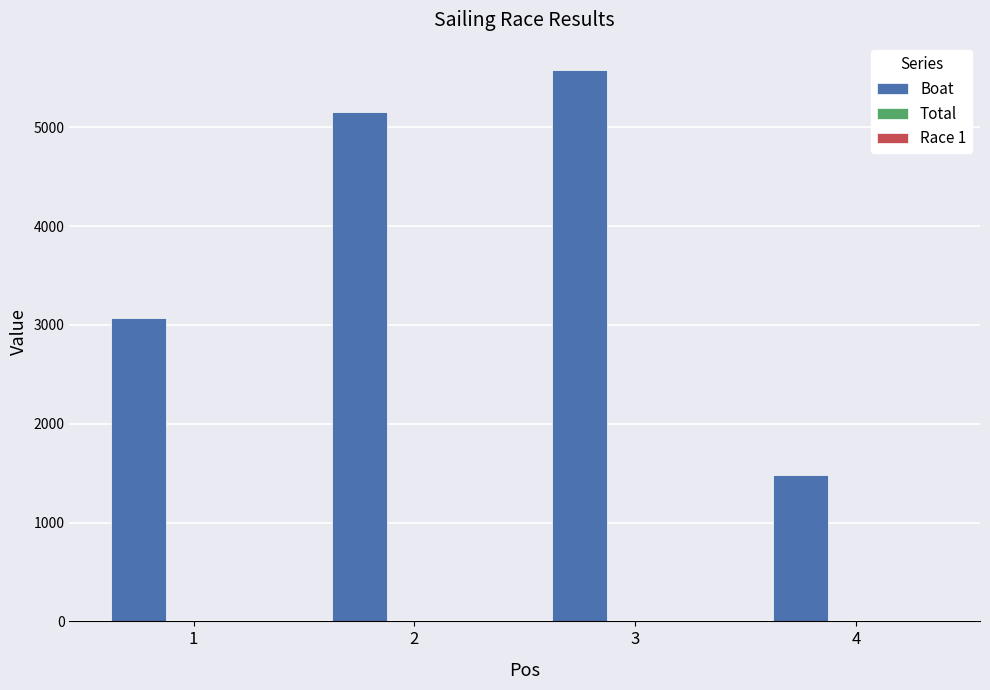

Which series has the largest total across all categories?

Boat